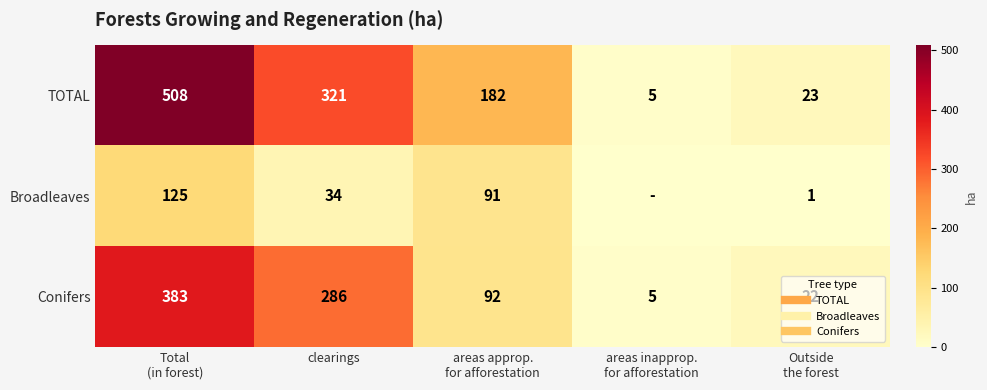

What is the difference between the highest and lowest values at Total
(in forest)?

383